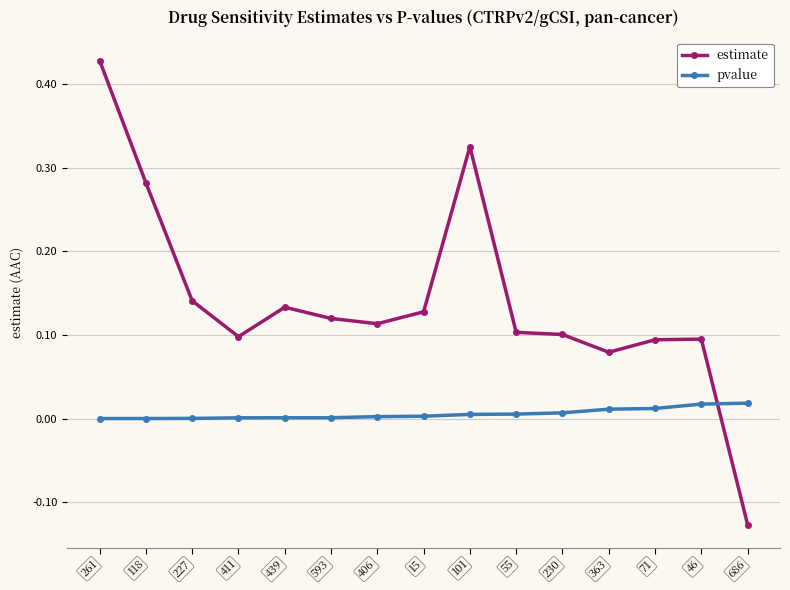

At which label does estimate first exceed 0?

261